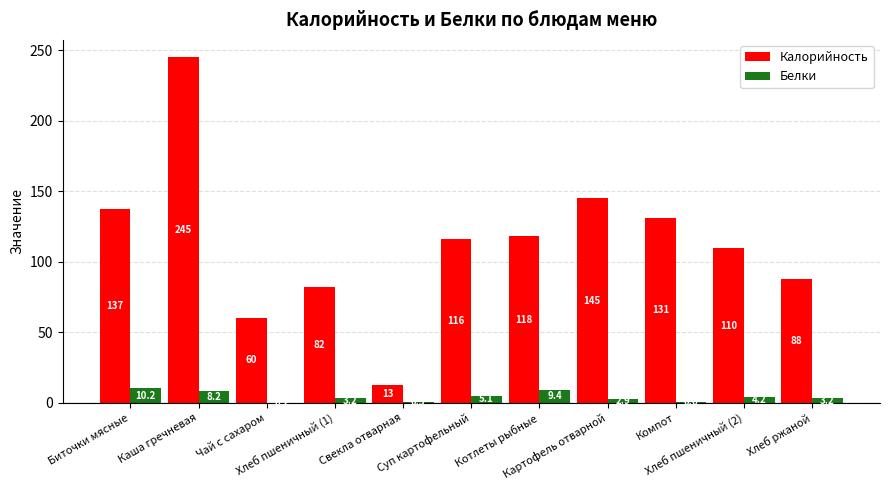

Is it true that Калорийность equals 115.8 at Суп картофельный?

True